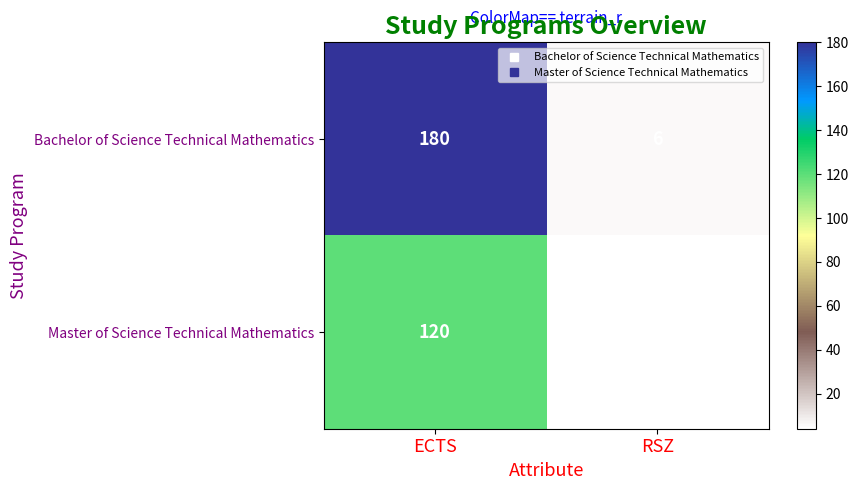

At how many categories does at least one series exceed 42?

1